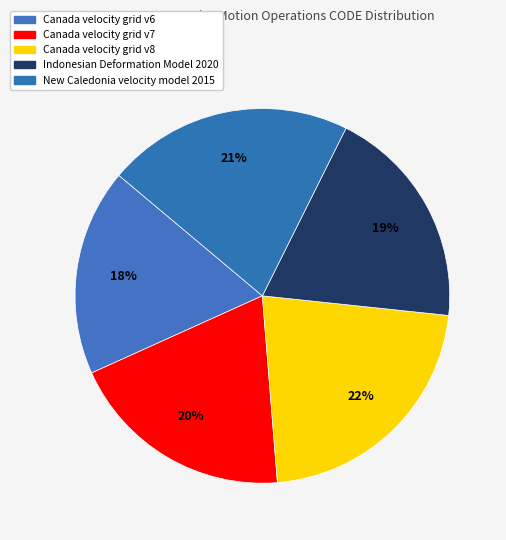

How many slices are in this pie chart?

5